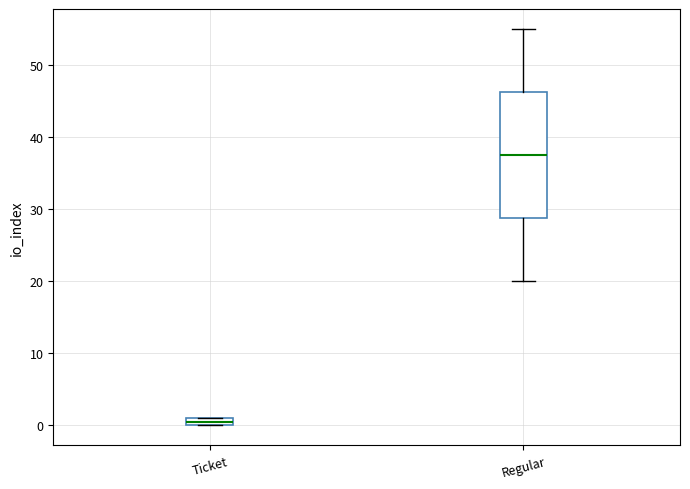

Comparing the boxes themselves (not the whiskers), which one is the tallest?

Regular